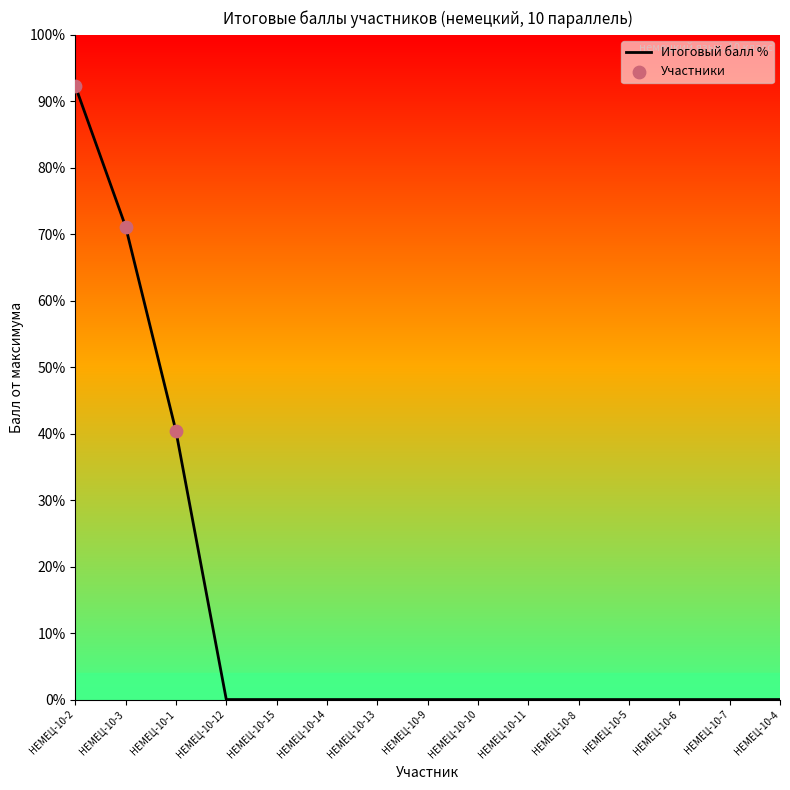

Between НЕМЕЦ-10-3 and НЕМЕЦ-10-13, which is larger?

НЕМЕЦ-10-3